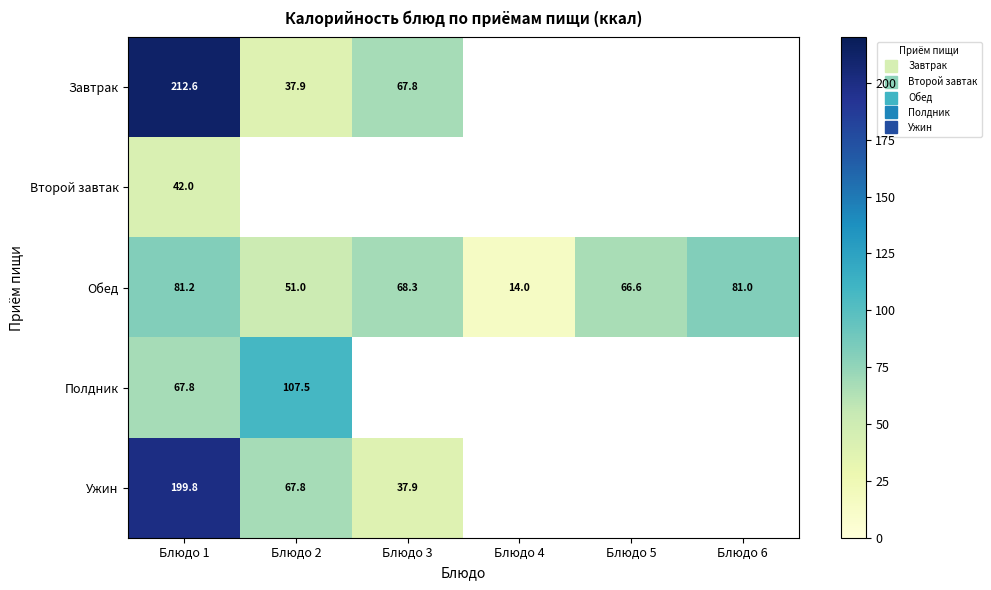

Rank the series by their maximum value, from highest to lowest.

Завтрак, Ужин, Полдник, Обед, Второй завтак